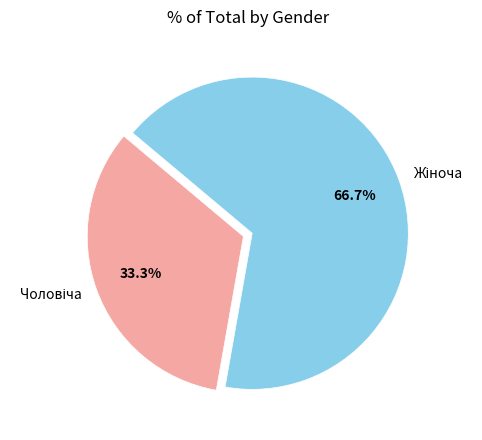

Does any single category account for the majority?

Yes